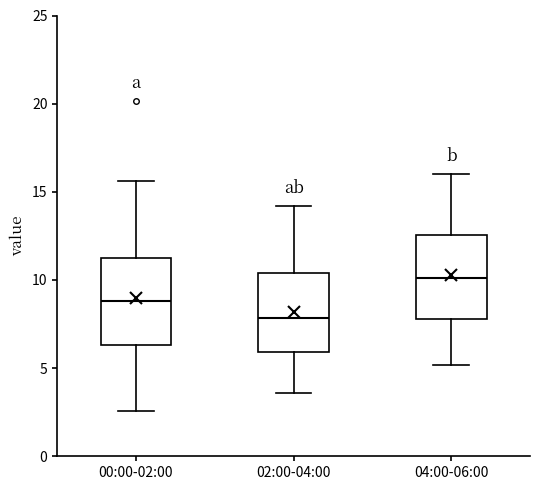

Where is the lower edge of the box for 04:00-06:00 on the y-axis? The values are not printed on the chart, so give them approximately, as read against the axis.

8.0